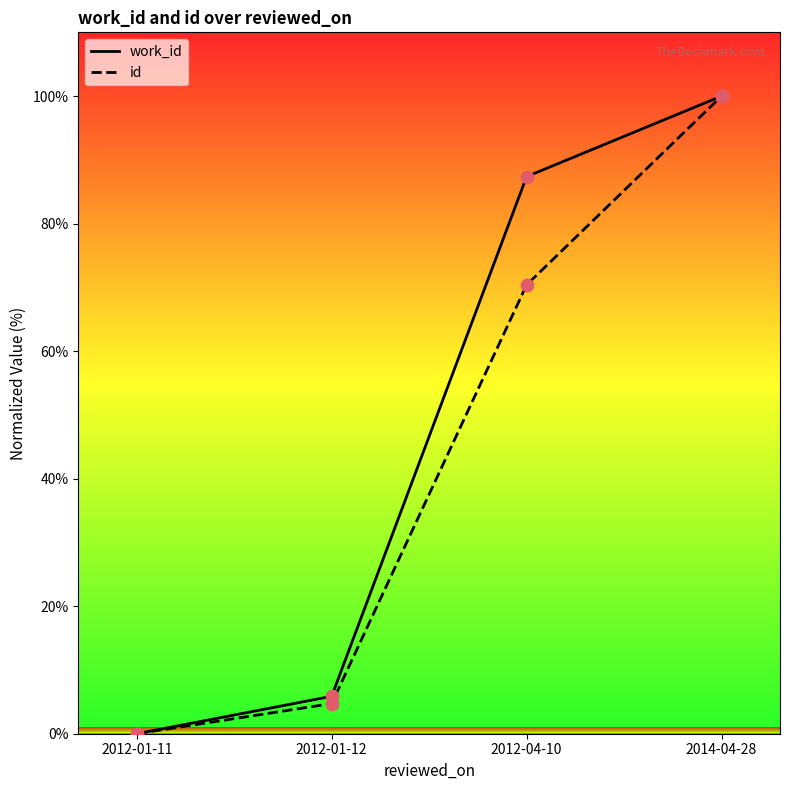

What are all the series names shown in the legend?

work_id, id